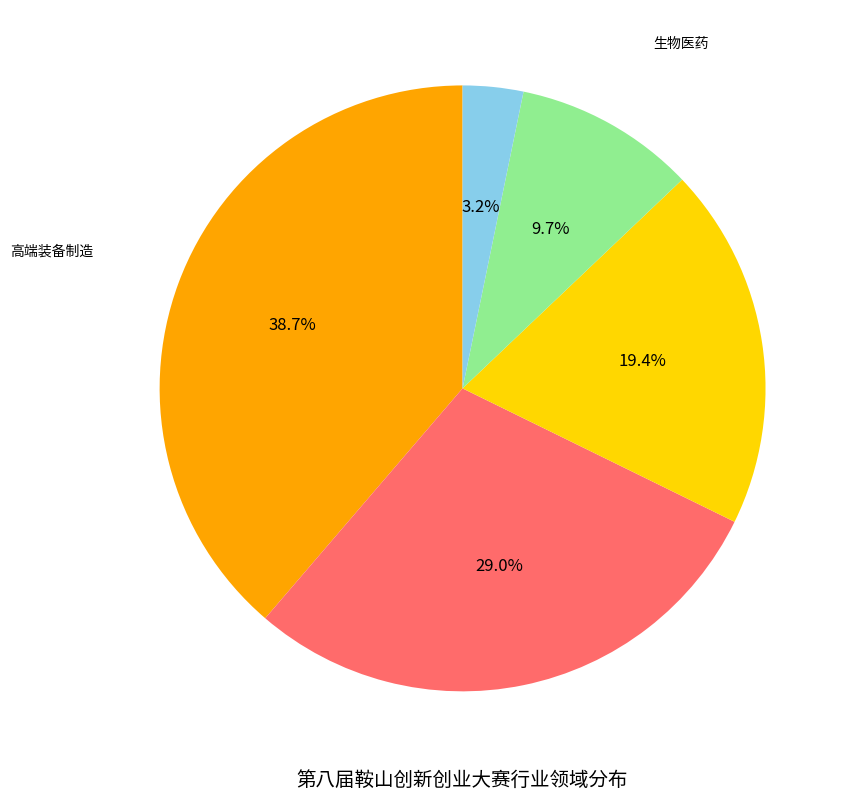

Does any single category account for the majority?

No